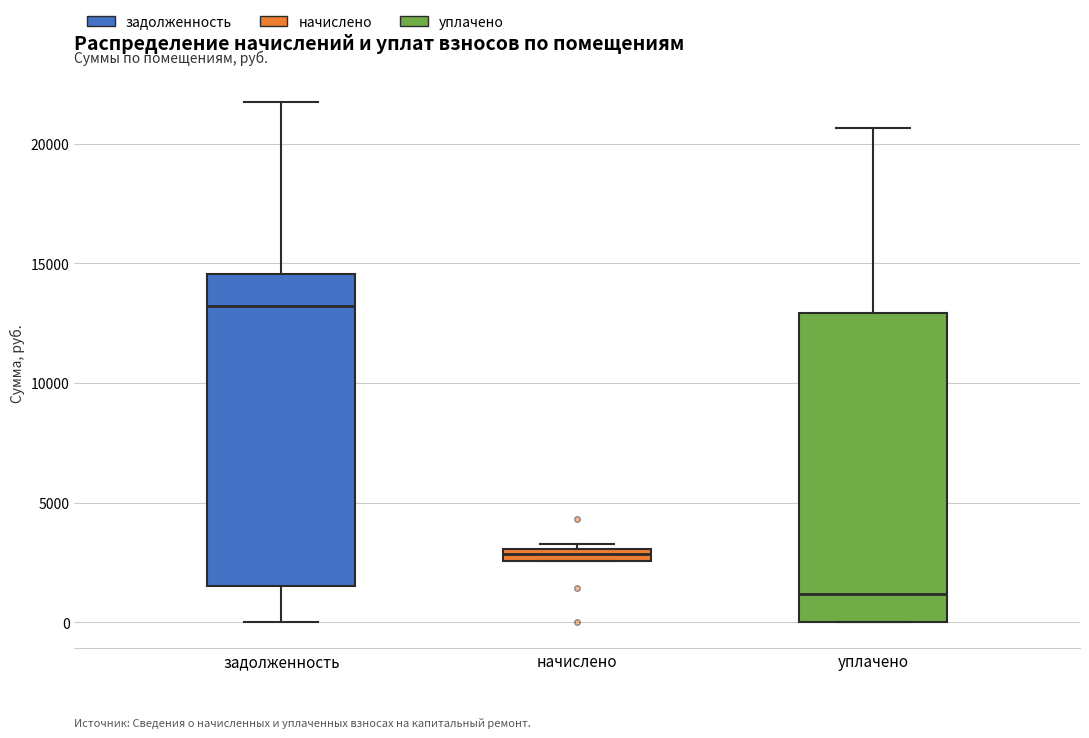

Where does the median line of the box for задолженность sit on the y-axis? The values are not printed on the chart, so give them approximately, as read against the axis.

13000